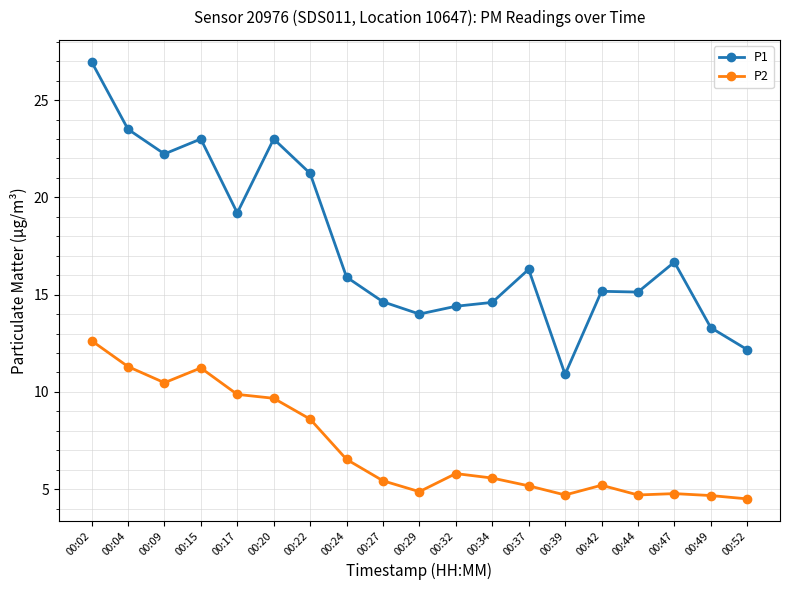

True or false: P2 has a value of 9.9 at 00:17.

True